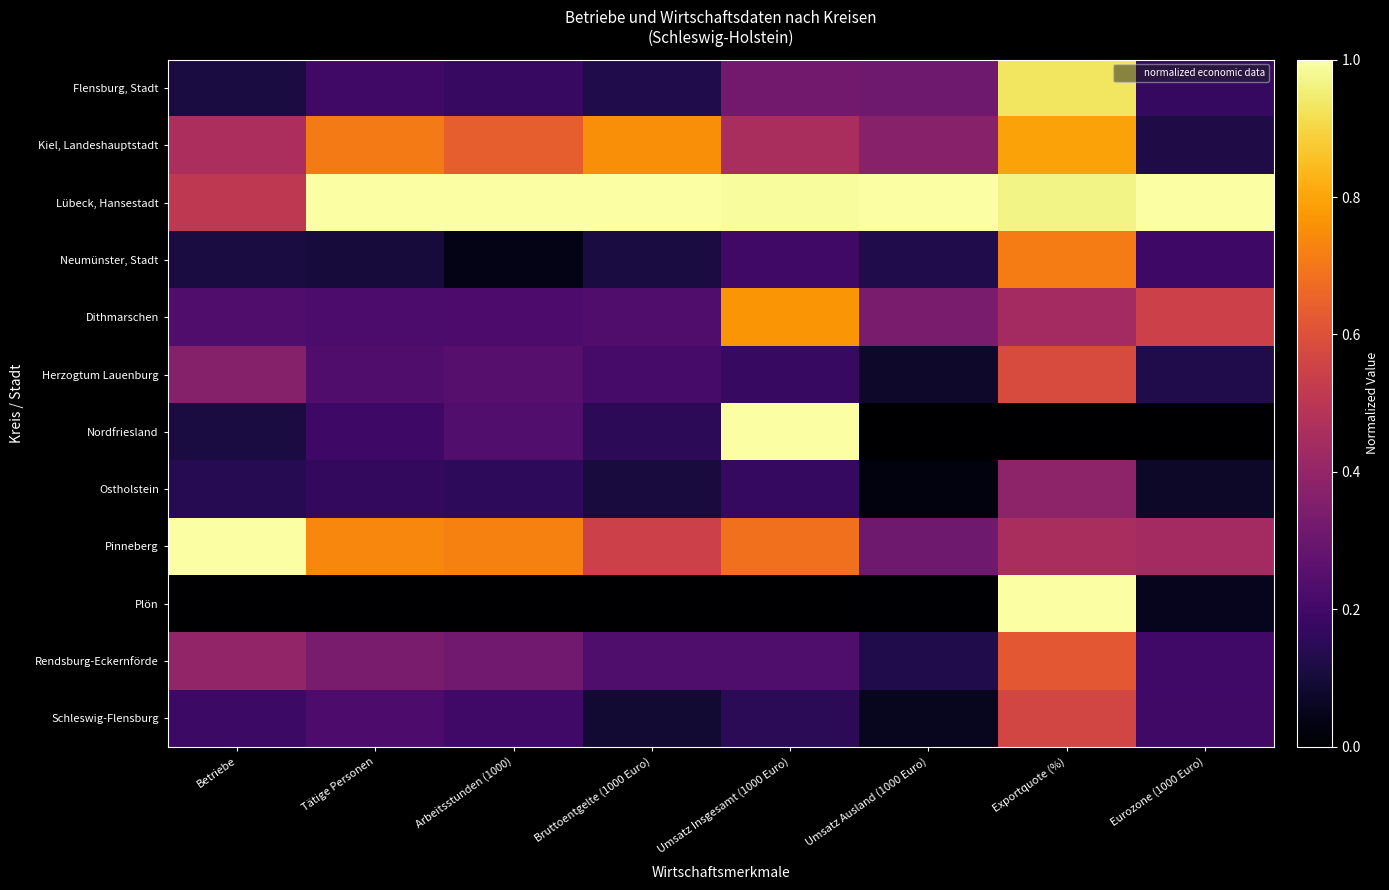

How many distinct data groups are displayed?

12